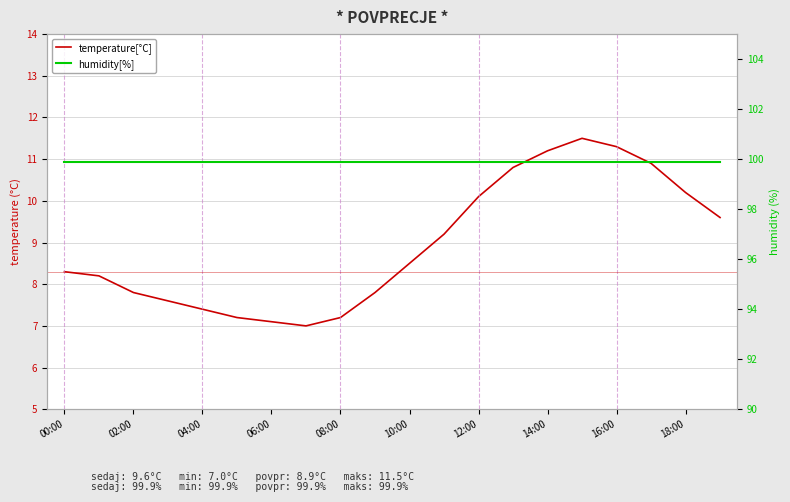

Rank the series by their average value, from highest to lowest.

humidity[%], temperature[°C]